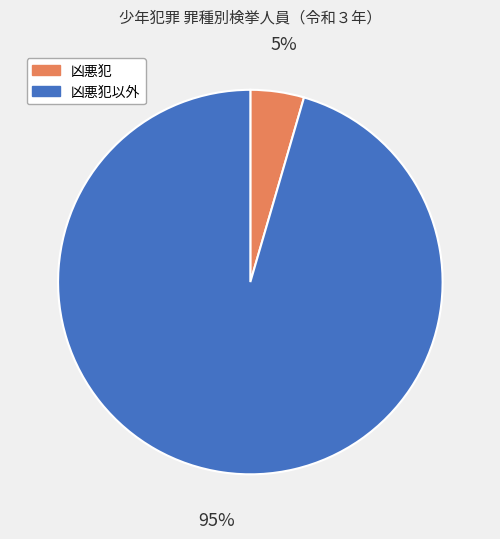

To the nearest percent, what portion does 凶悪犯以外 represent?

95%